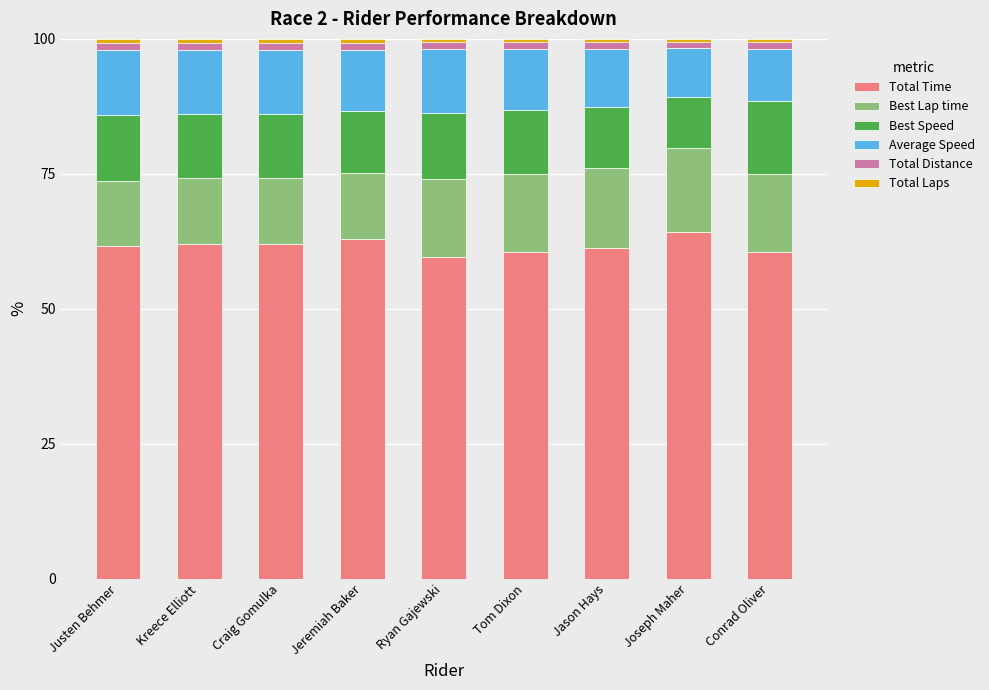

Are the bars grouped side by side (vs. stacked)?

No